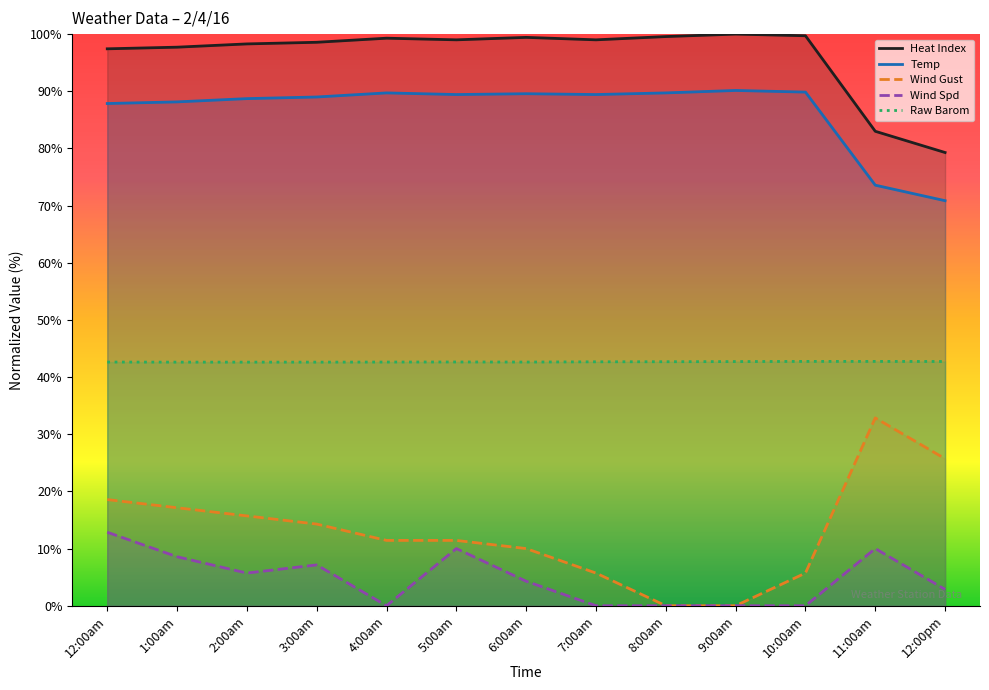

What position from the right is 12:00pm?

1